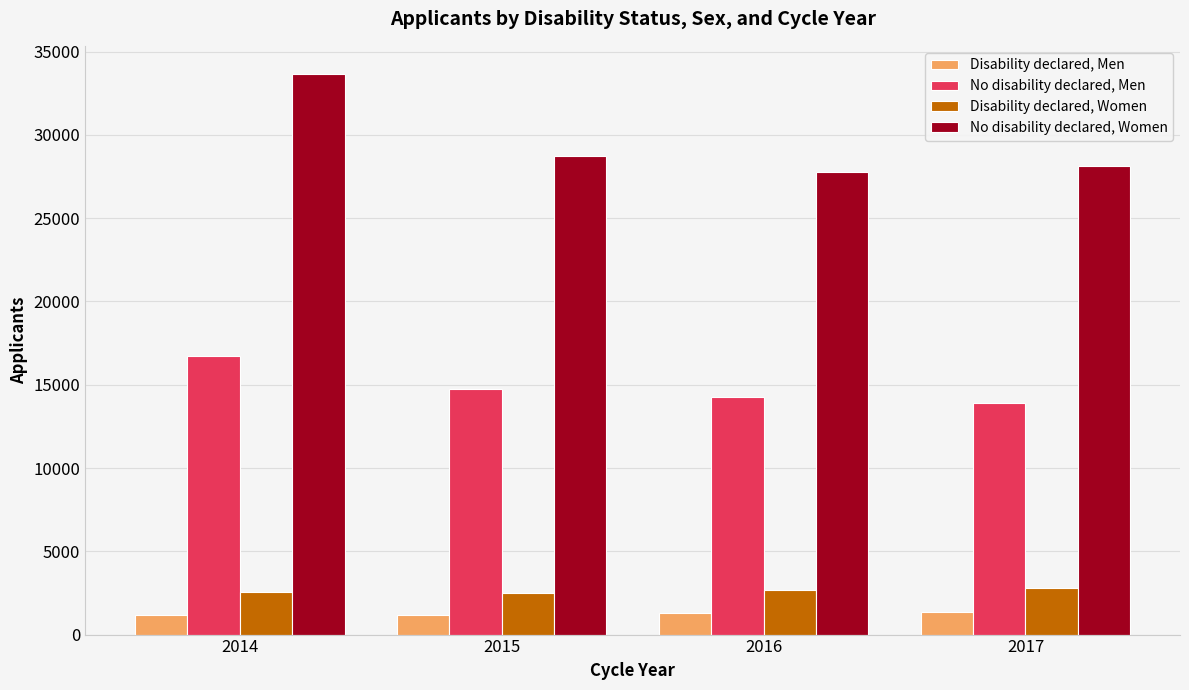

At which label does No disability declared, Men reach its minimum?

2017